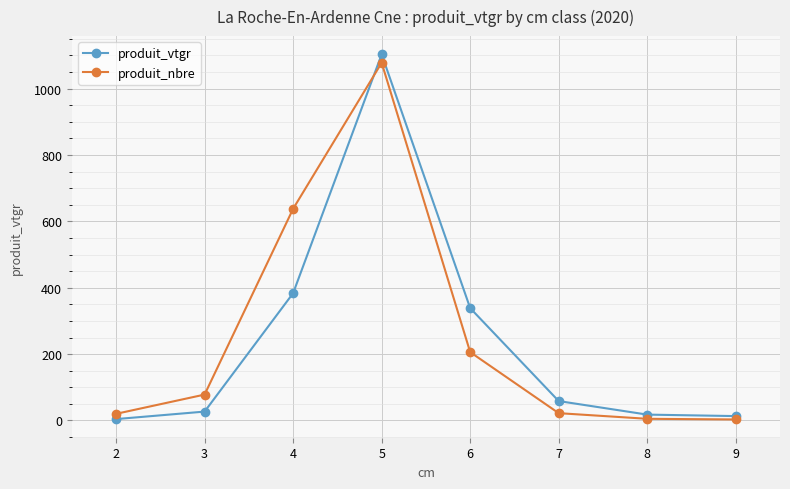

What is the total value across all series at 9?

16.2